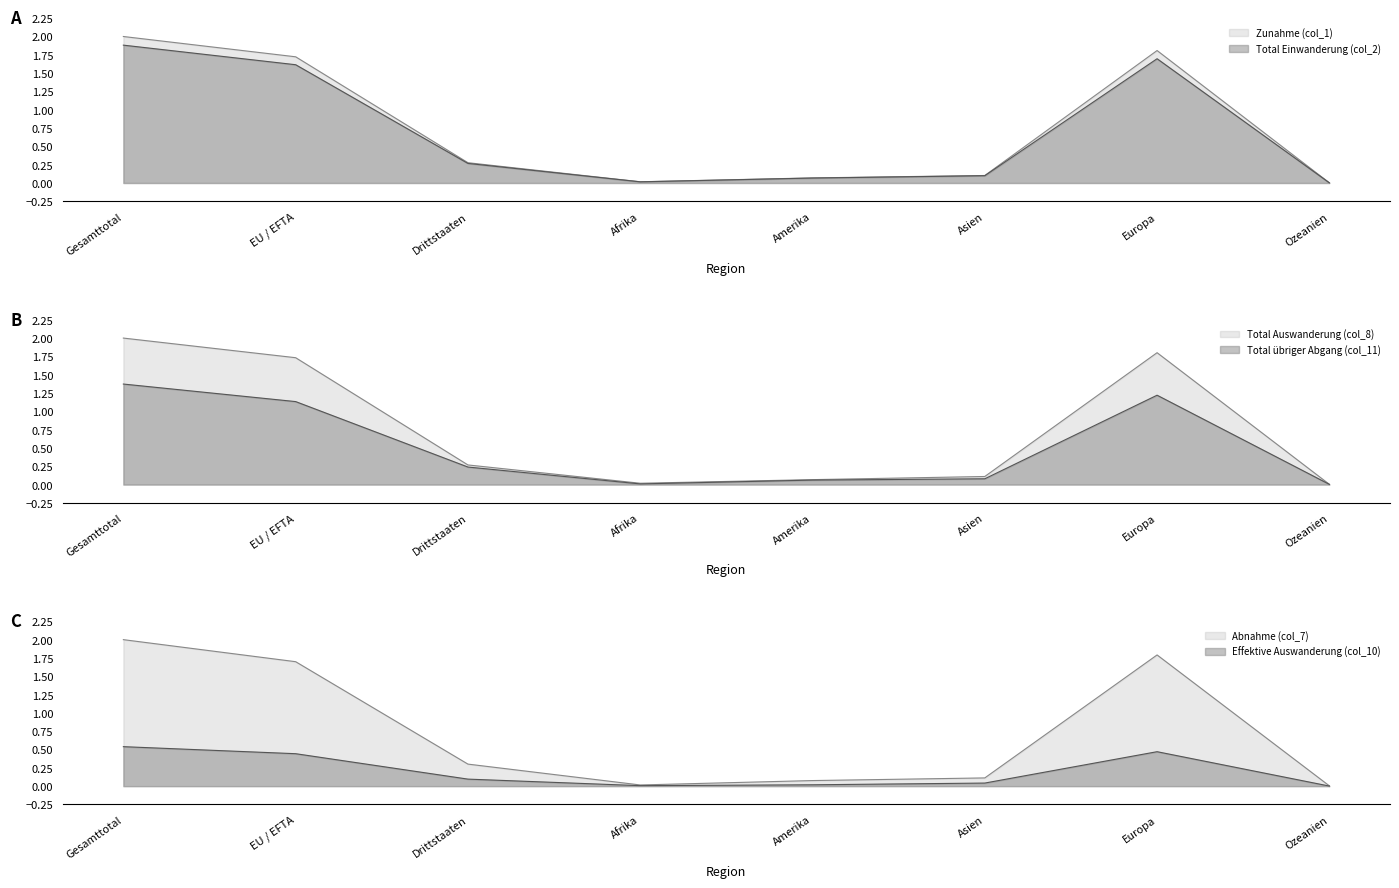

At Gesamttotal, list the series in order from largest to smallest.

Zunahme (col_1), Total Auswanderung (col_8), Abnahme (col_7), Total Einwanderung (col_2), Total übriger Abgang (col_11), Effektive Auswanderung (col_10)